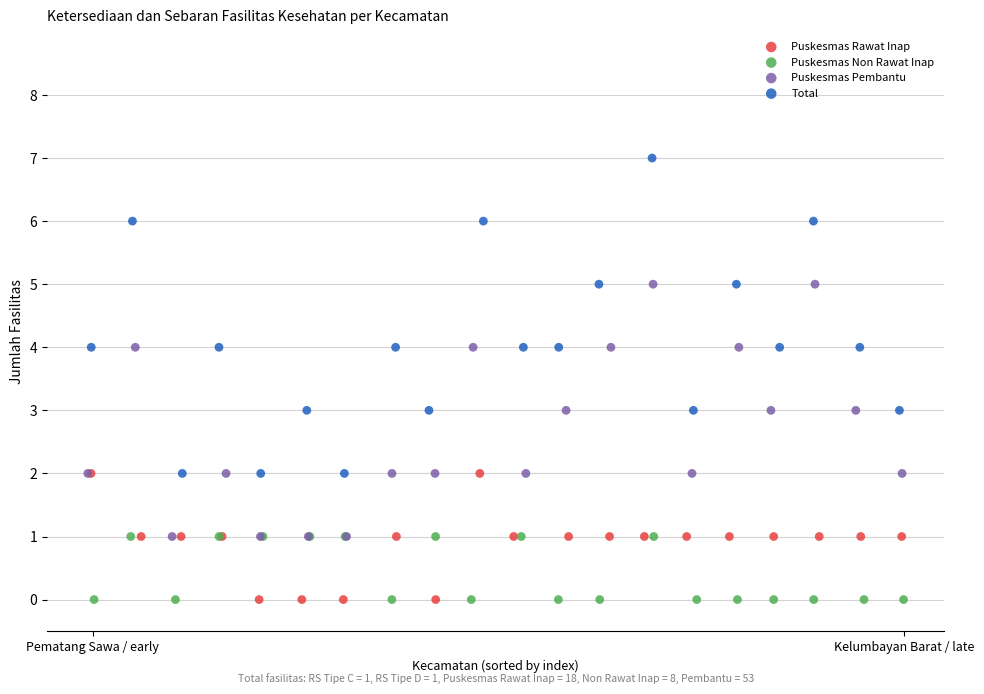

Which series reaches the maximum Y coordinate?

Total